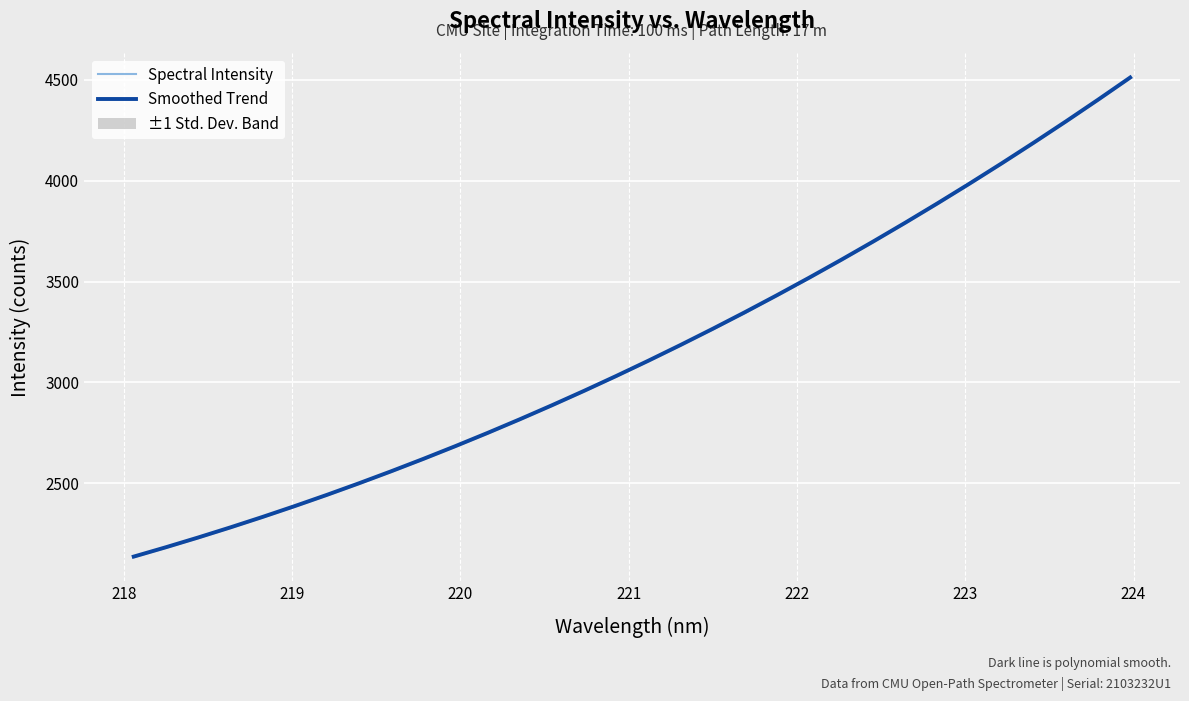

What is the minimum value for Smoothed Trend?

2136.4